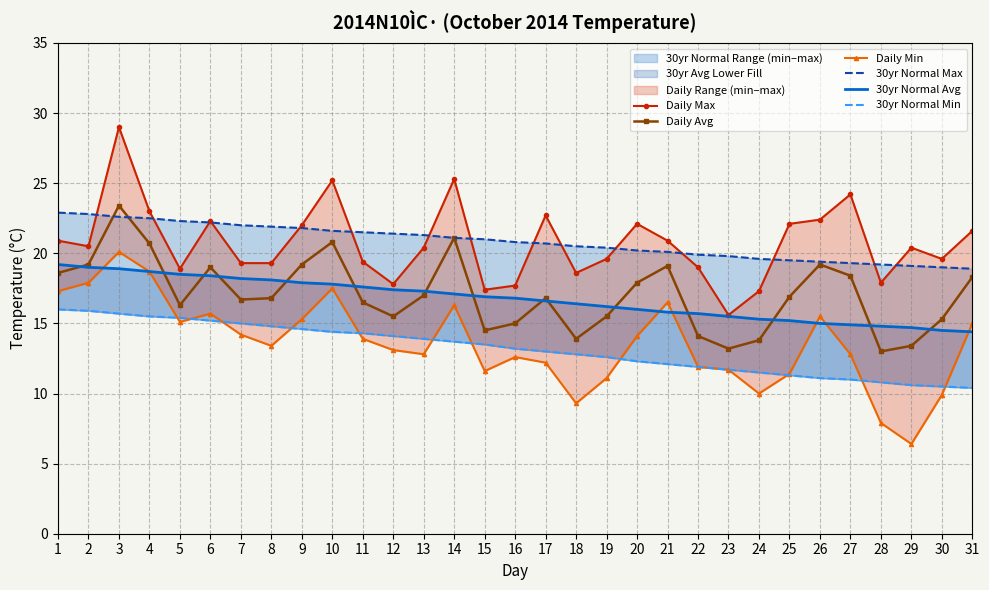

What are all the series names shown in the legend?

Daily Max, Daily Avg, Daily Min, 30yr Normal Max, 30yr Normal Avg, 30yr Normal Min